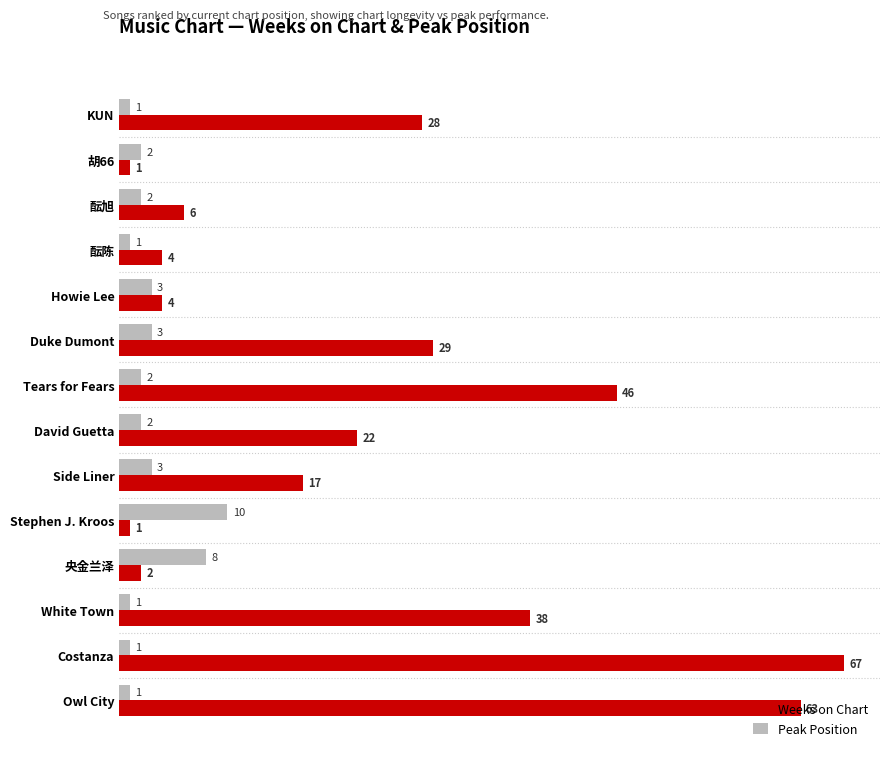

How many data points in Weeks on Chart are less than 22?

7